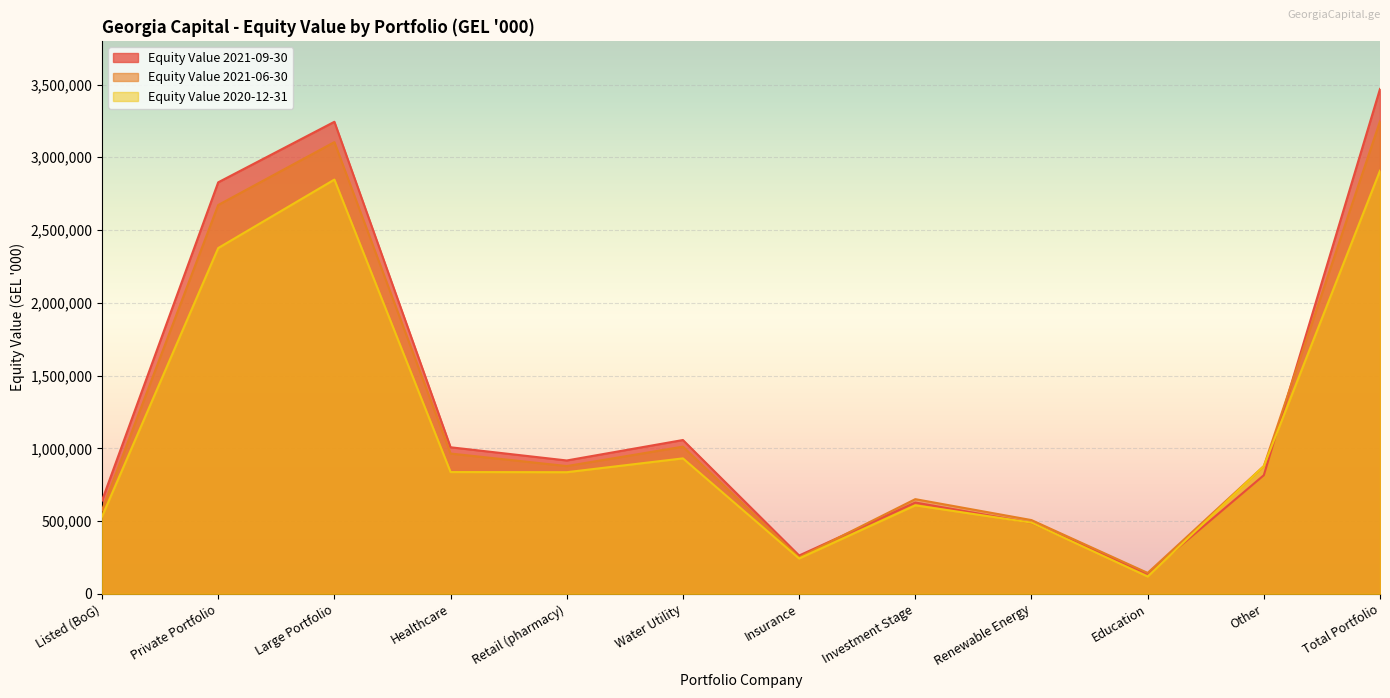

What is the difference between the second highest and minimum values in the Equity Value 2021-06-30 series?

2960295